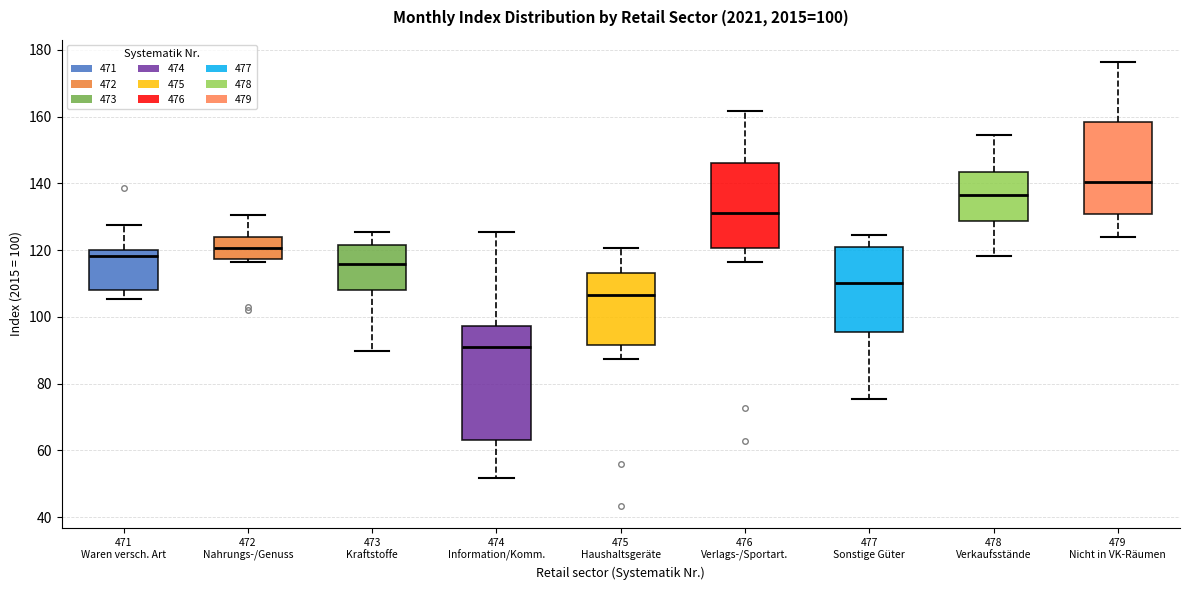

Which box is the tallest, from its lower edge to its upper edge?

474 Information/Komm.